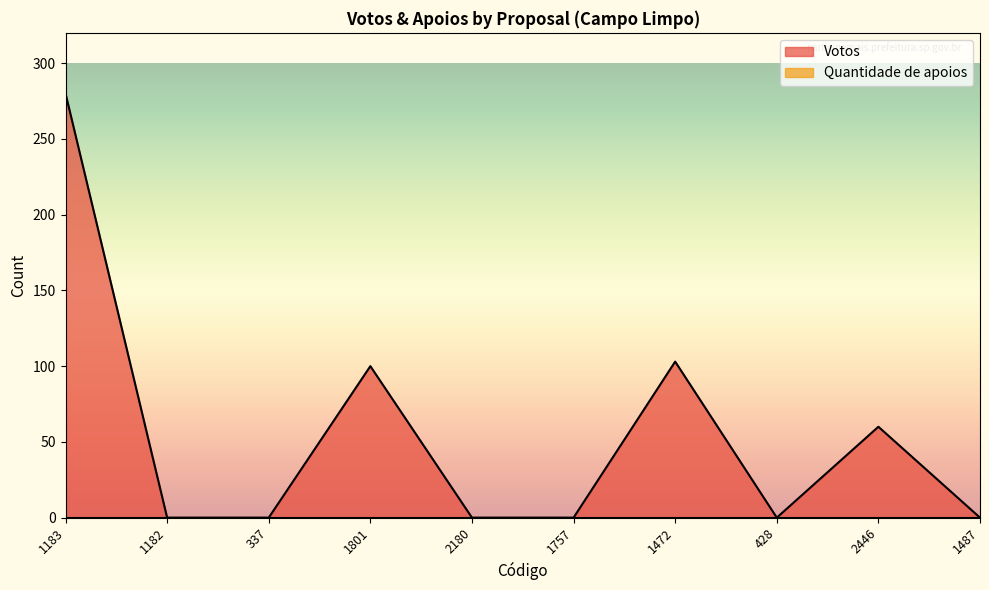

Rank the categories by value from lowest to highest.

1182, 337, 2180, 1757, 428, 1487, 2446, 1801, 1472, 1183